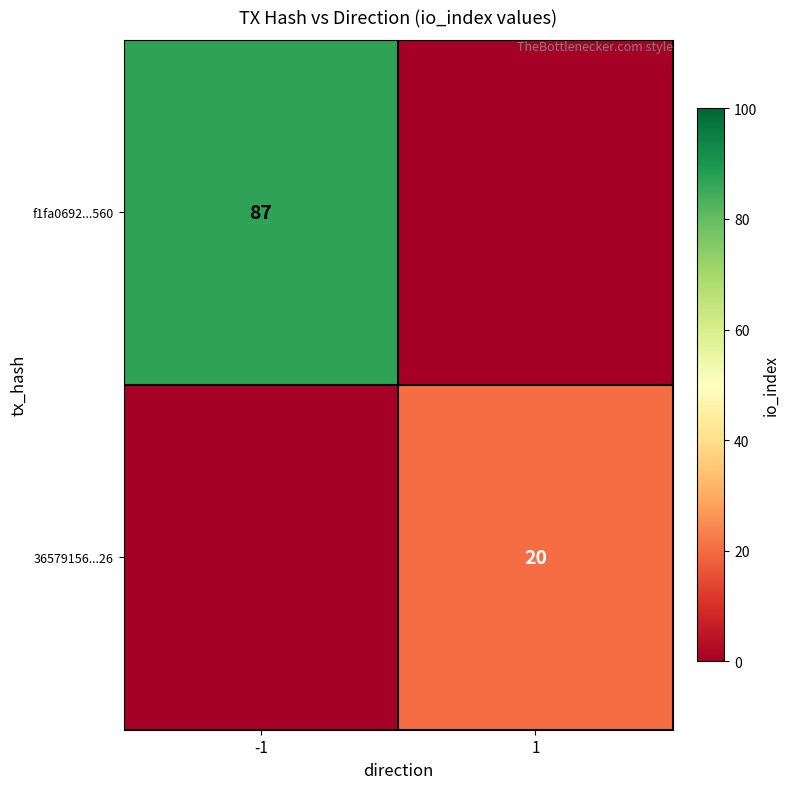

True or false: f1fa0692...560 has a value of 87 at -1.

True